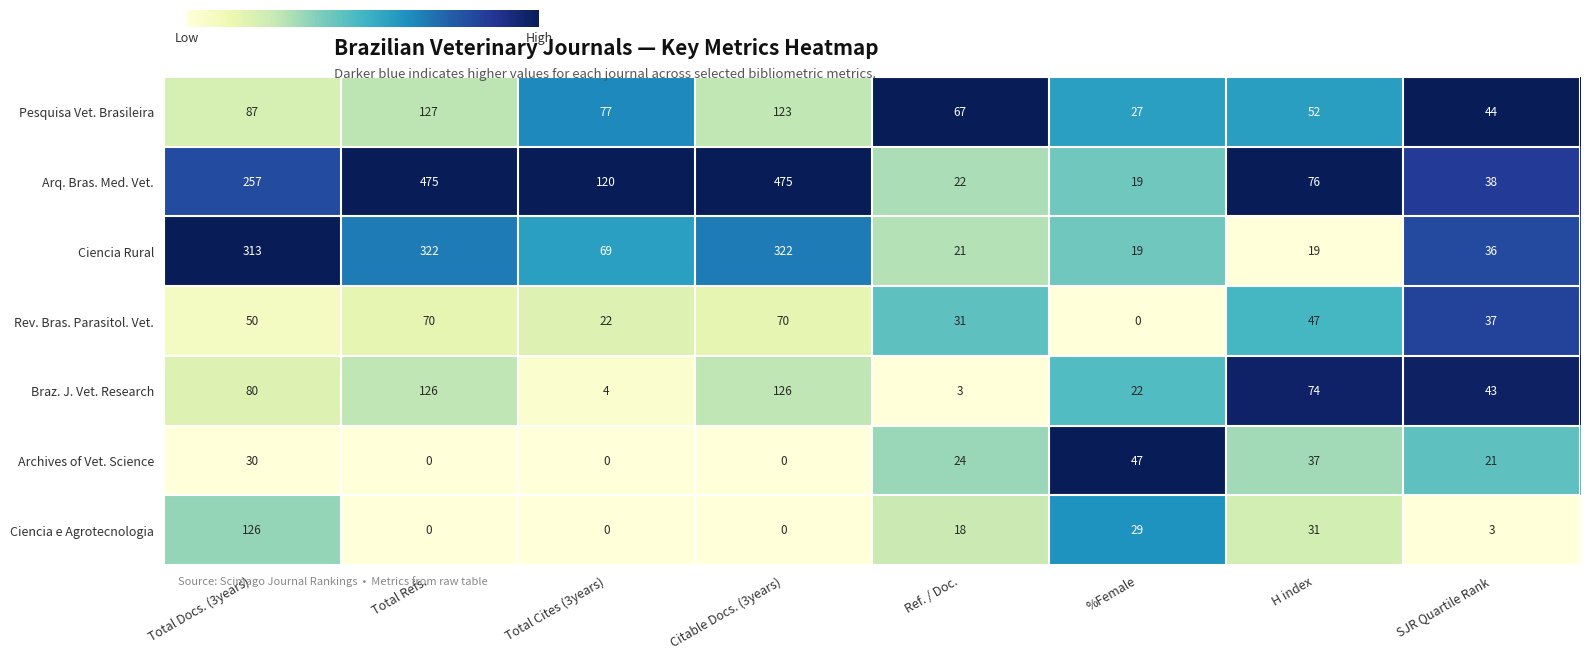

What is the maximum value shown in the chart?

475